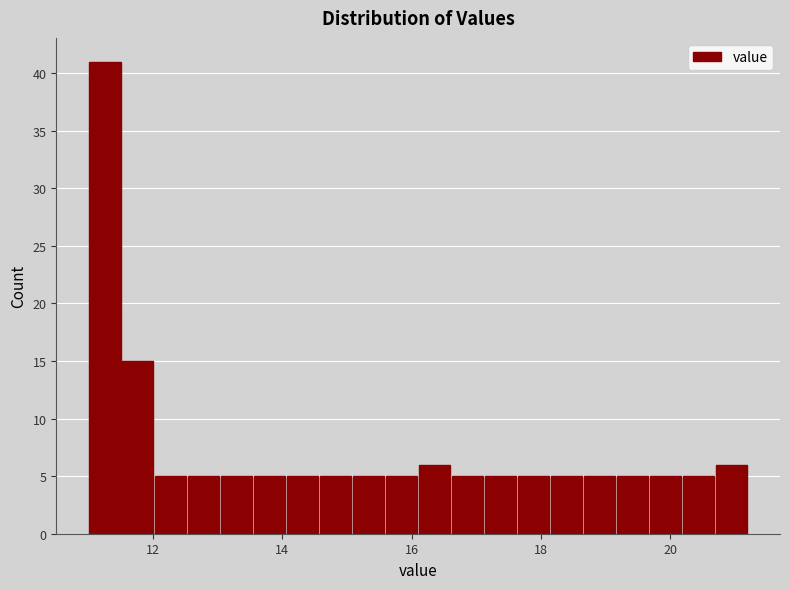

Read against the x-axis, roughly where is the centre of the tallest bar?

11.2